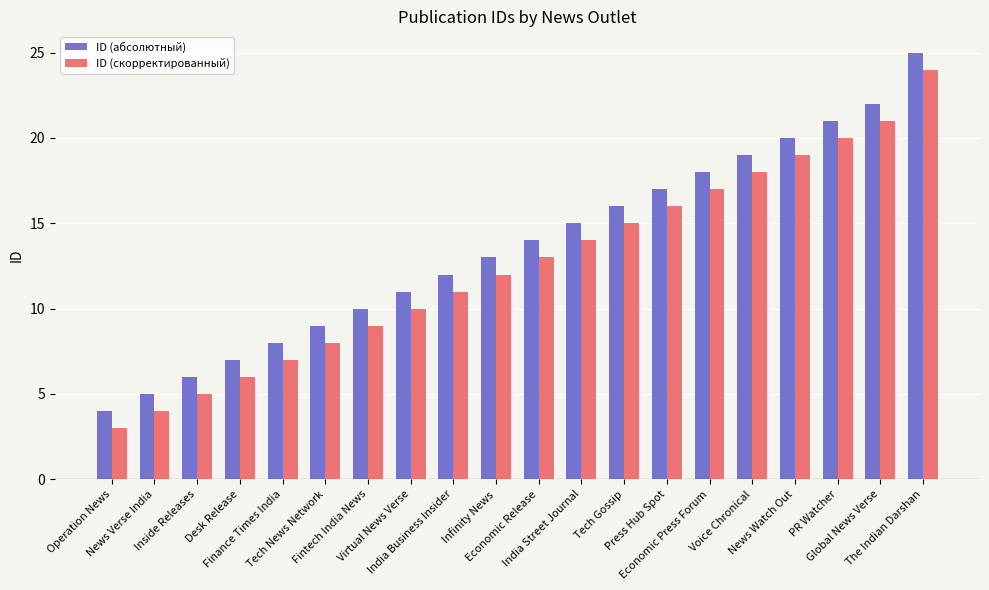

Count the number of data series in this chart.

2